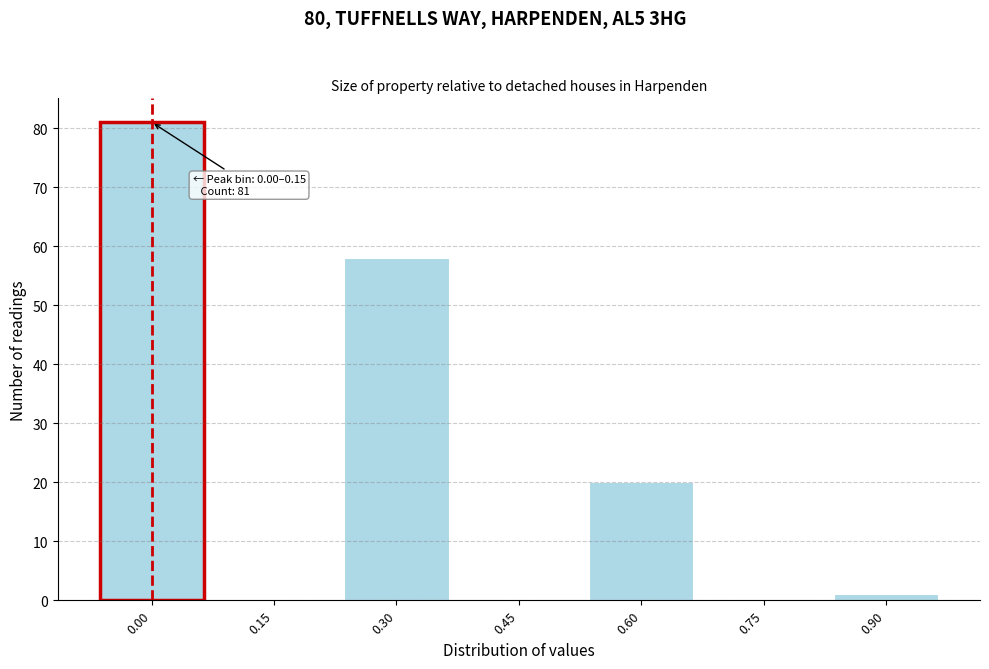

Reading left to right, transcribe all the data shown in this chart.

0.00=81	0.15=0	0.30=58	0.45=0	0.60=20	0.75=0	0.90=1